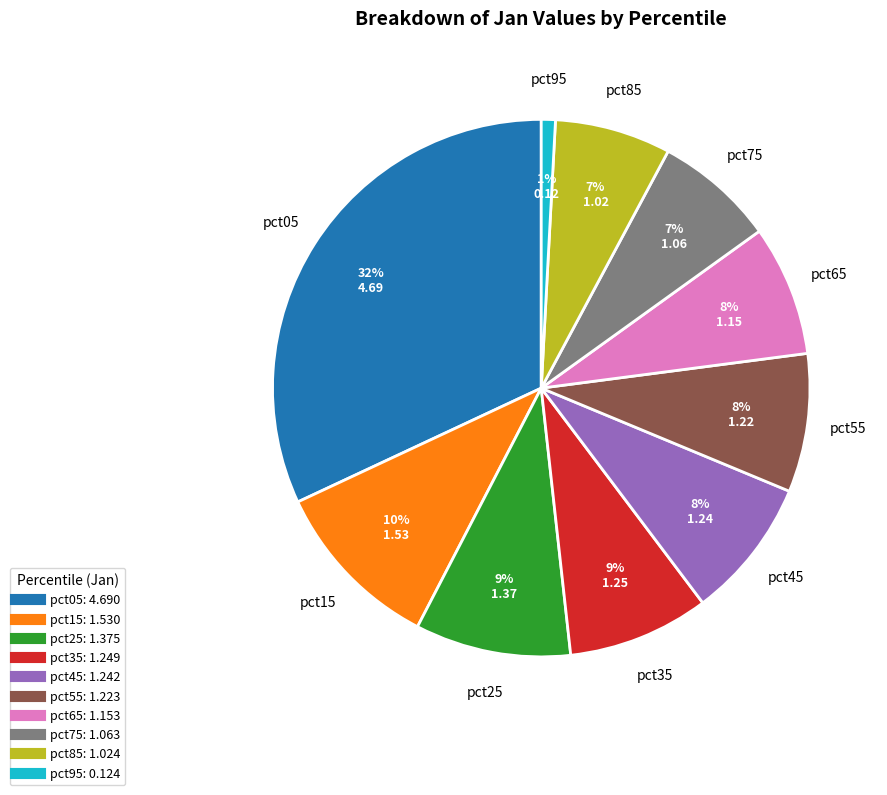

How many slices are in this pie chart?

10